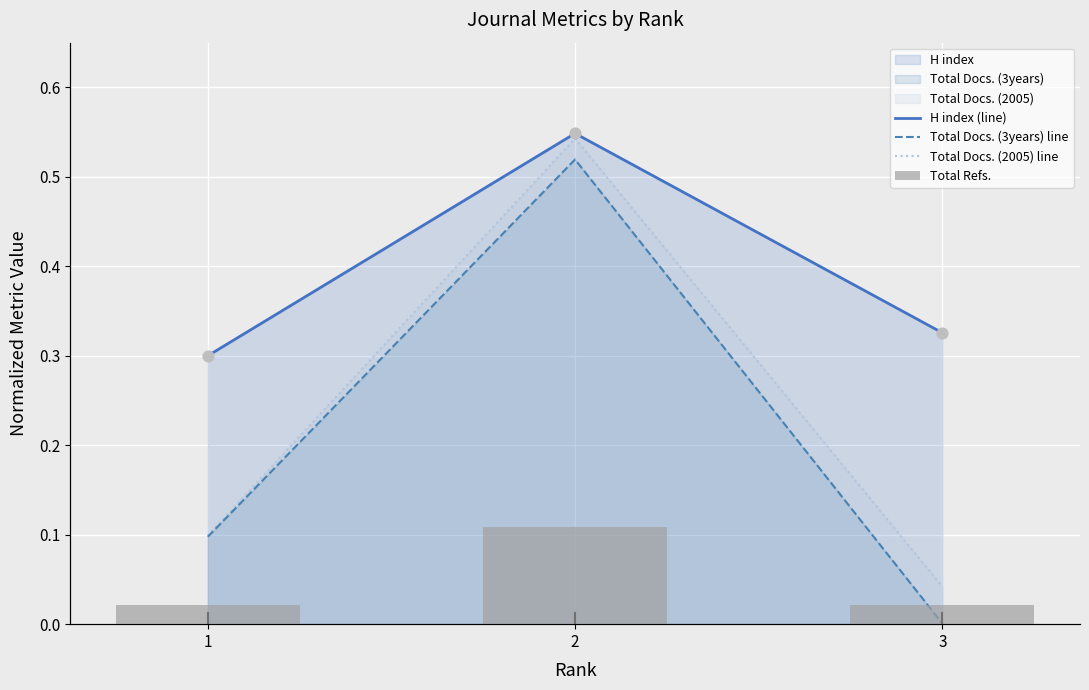

At how many categories does at least one series exceed 771?

2